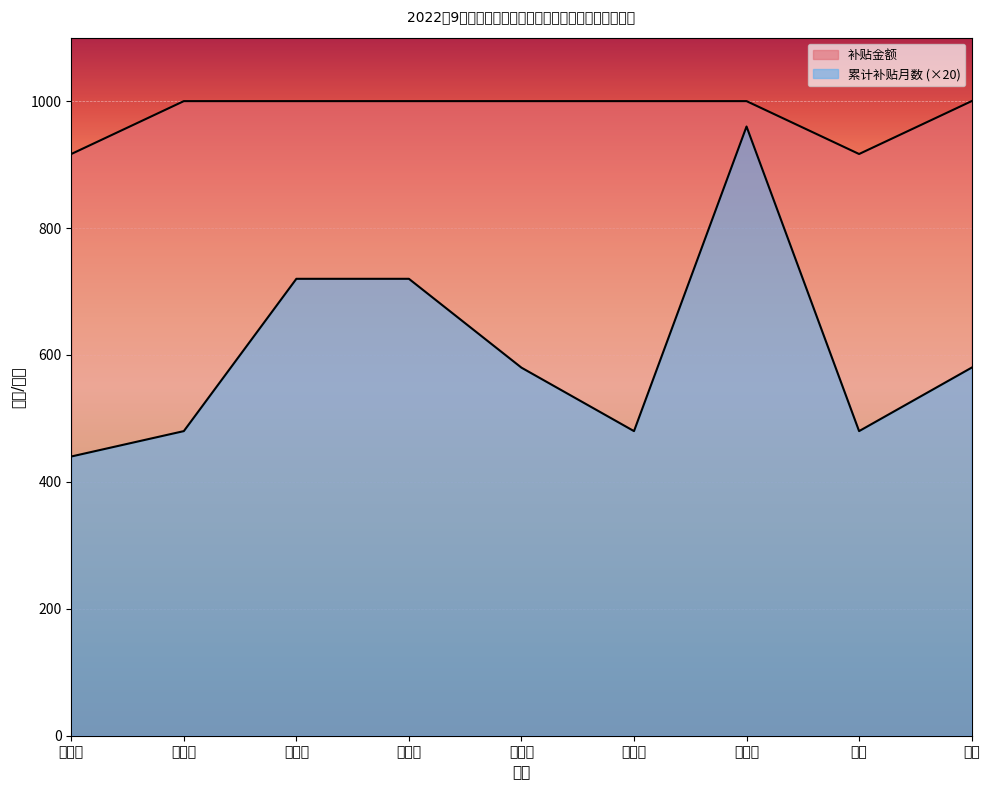

What position from the right is 吴建秋?

8